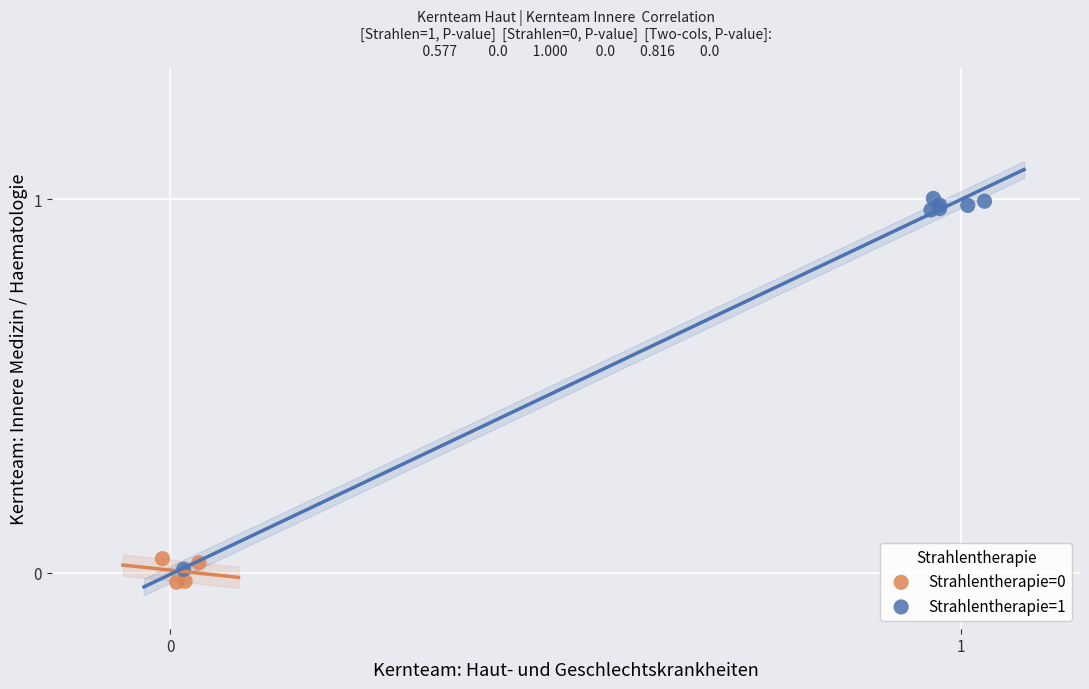

Which series reaches the maximum Y coordinate?

Strahlentherapie=1